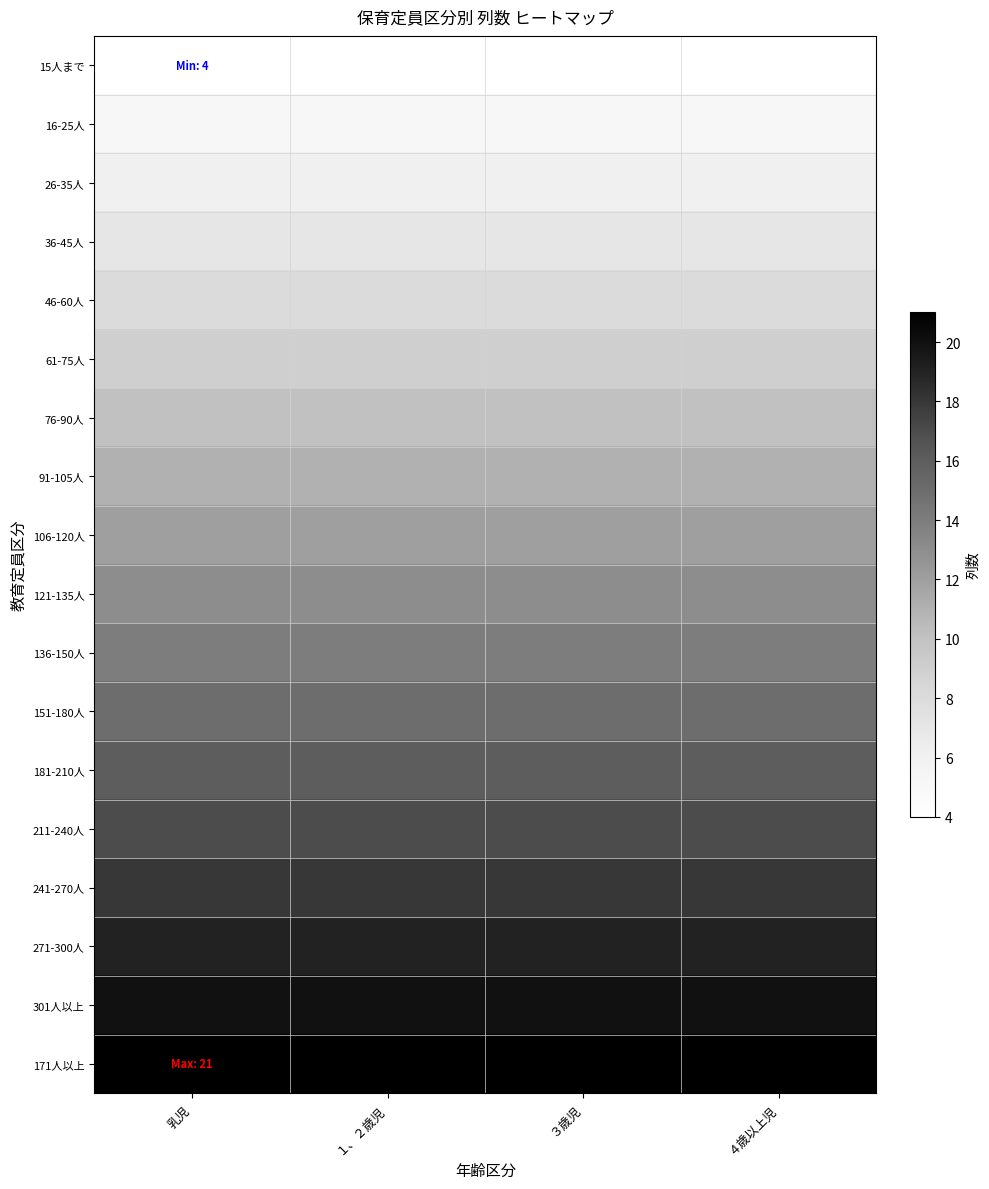

Reading right to left, extract all data points from this chart.

15人まで: ４歳以上児=4	３歳児=4	１、２歳児=4	乳児=4
16-25人: ４歳以上児=5	３歳児=5	１、２歳児=5	乳児=5
26-35人: ４歳以上児=6	３歳児=6	１、２歳児=6	乳児=6
36-45人: ４歳以上児=7	３歳児=7	１、２歳児=7	乳児=7
46-60人: ４歳以上児=8	３歳児=8	１、２歳児=8	乳児=8
61-75人: ４歳以上児=9	３歳児=9	１、２歳児=9	乳児=9
76-90人: ４歳以上児=10	３歳児=10	１、２歳児=10	乳児=10
91-105人: ４歳以上児=11	３歳児=11	１、２歳児=11	乳児=11
106-120人: ４歳以上児=12	３歳児=12	１、２歳児=12	乳児=12
121-135人: ４歳以上児=13	３歳児=13	１、２歳児=13	乳児=13
136-150人: ４歳以上児=14	３歳児=14	１、２歳児=14	乳児=14
151-180人: ４歳以上児=15	３歳児=15	１、２歳児=15	乳児=15
181-210人: ４歳以上児=16	３歳児=16	１、２歳児=16	乳児=16
211-240人: ４歳以上児=17	３歳児=17	１、２歳児=17	乳児=17
241-270人: ４歳以上児=18	３歳児=18	１、２歳児=18	乳児=18
271-300人: ４歳以上児=19	３歳児=19	１、２歳児=19	乳児=19
301人以上: ４歳以上児=20	３歳児=20	１、２歳児=20	乳児=20
171人以上: ４歳以上児=21	３歳児=21	１、２歳児=21	乳児=21